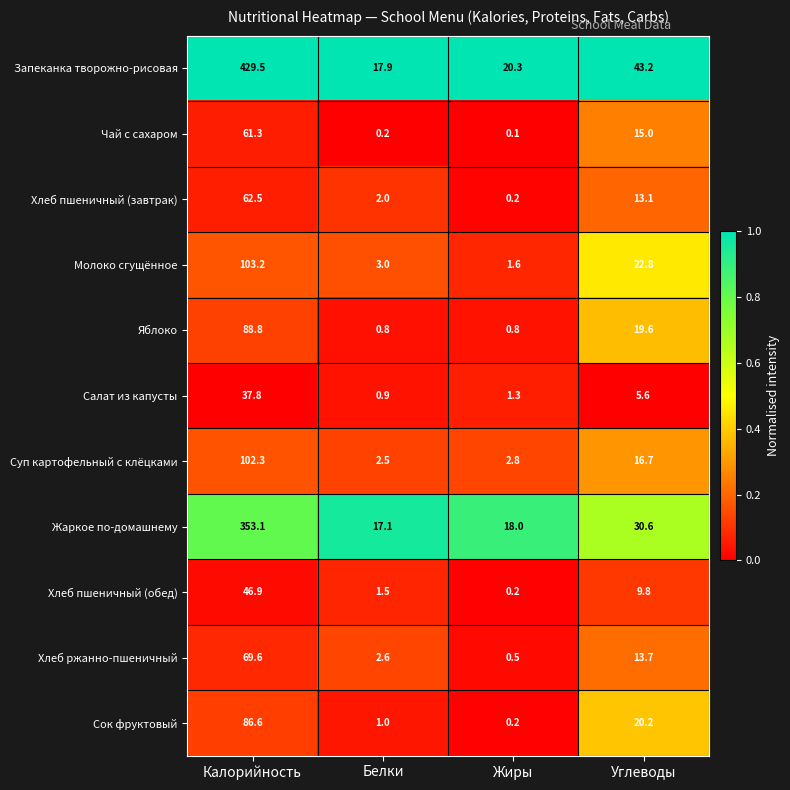

Rank the series by their maximum value, from highest to lowest.

Запеканка творожно-рисовая, Жаркое по-домашнему, Молоко сгущённое, Суп картофельный с клёцками, Яблоко, Сок фруктовый, Хлеб ржанно-пшеничный, Хлеб пшеничный (завтрак), Чай с сахаром, Хлеб пшеничный (обед), Салат из капусты